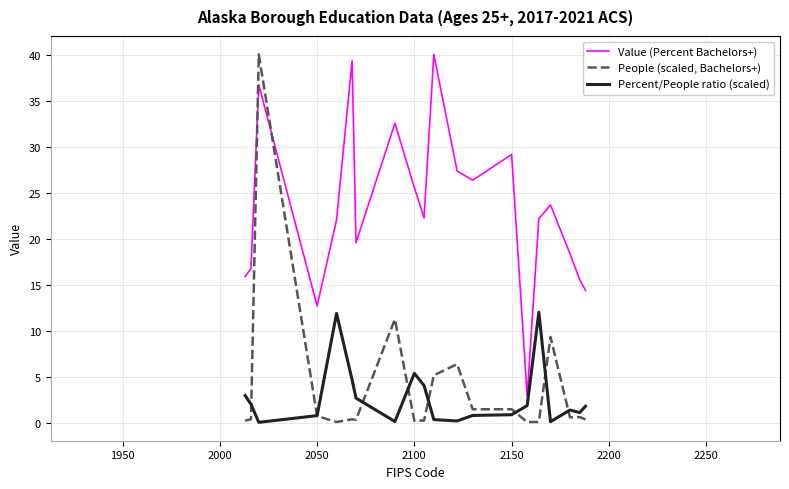

What is the maximum value shown in the chart?

40.1